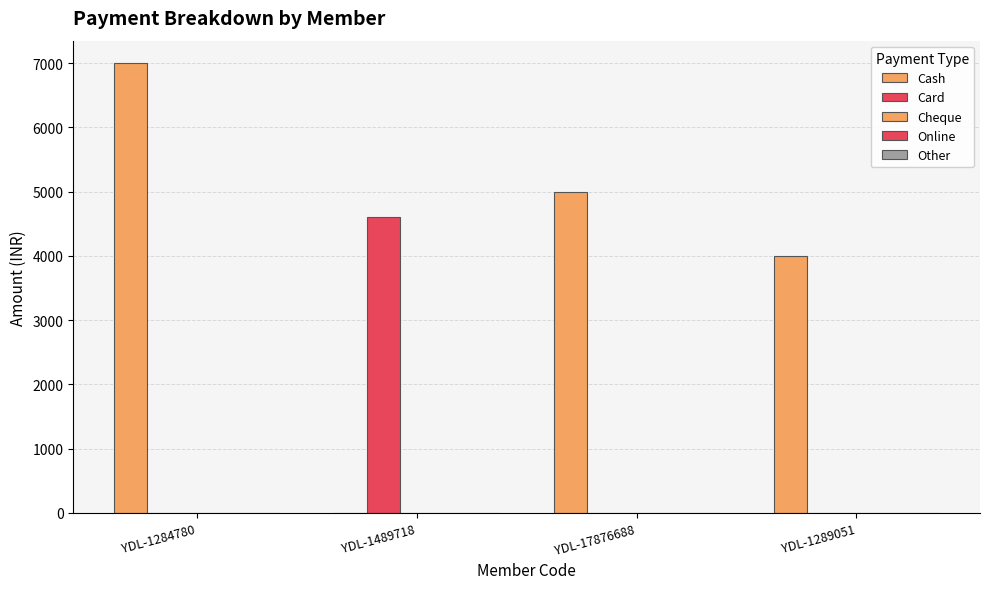

What is the value of the Cash bar at the 3rd from the left?

5000